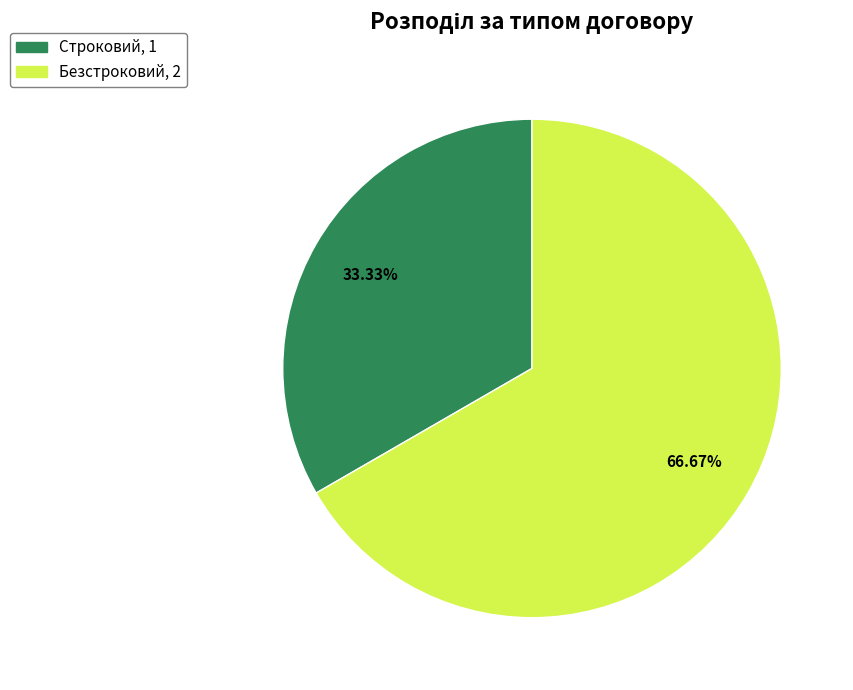

What is the ratio of the value at Безстроковий to the value at Строковий?

2.0